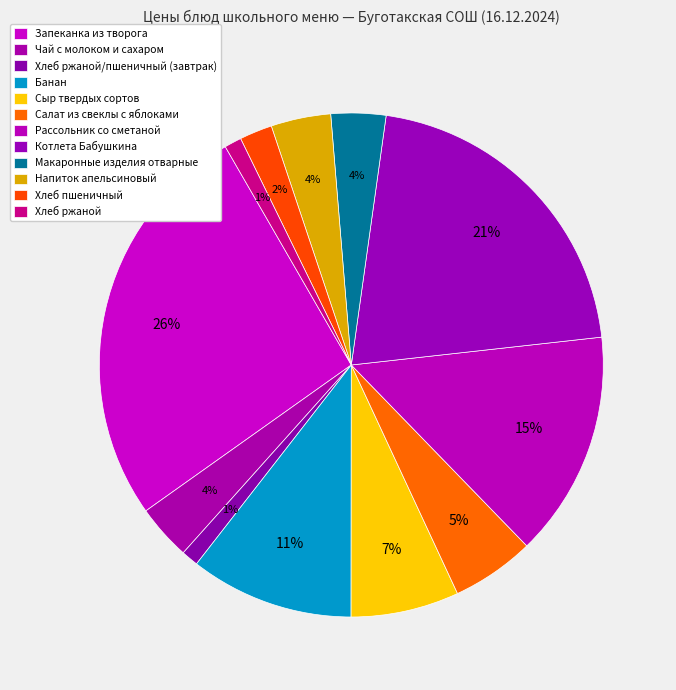

What percentage is the Макаронные изделия отварные slice, to the nearest percent?

4%